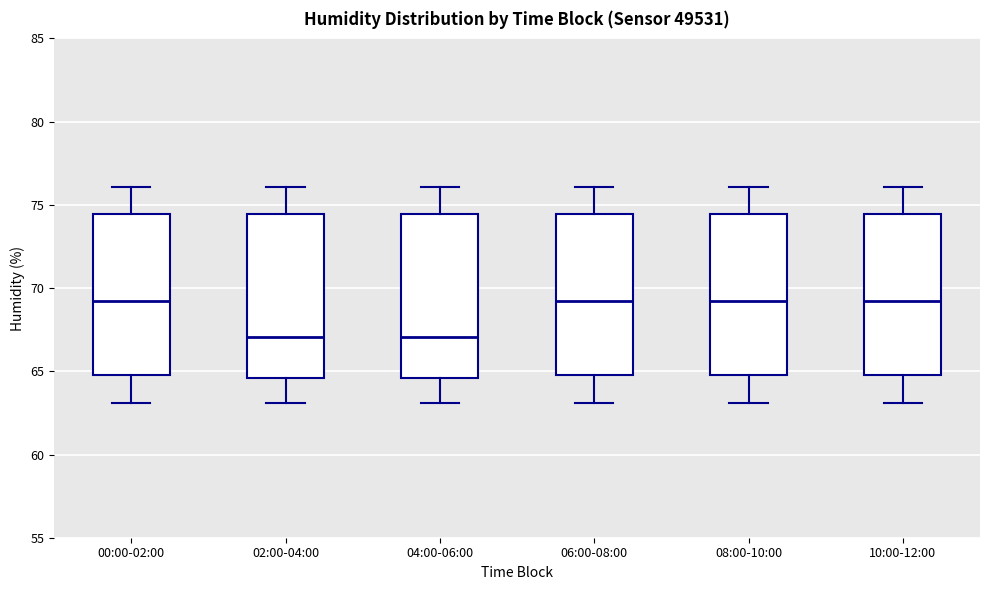

Reading left to right, read every box against the y-axis: the position of its median line, the range the box covers, and the ends of its whiskers. The values are not printed on the chart, so give them approximately, as read against the axis.

00:00-02:00: median 69.5, box 65.0 to 74.5, whiskers 63.0 to 76.0
02:00-04:00: median 67.0, box 64.5 to 74.5, whiskers 63.0 to 76.0
04:00-06:00: median 67.0, box 64.5 to 74.5, whiskers 63.0 to 76.0
06:00-08:00: median 69.5, box 65.0 to 74.5, whiskers 63.0 to 76.0
08:00-10:00: median 69.5, box 65.0 to 74.5, whiskers 63.0 to 76.0
10:00-12:00: median 69.5, box 65.0 to 74.5, whiskers 63.0 to 76.0